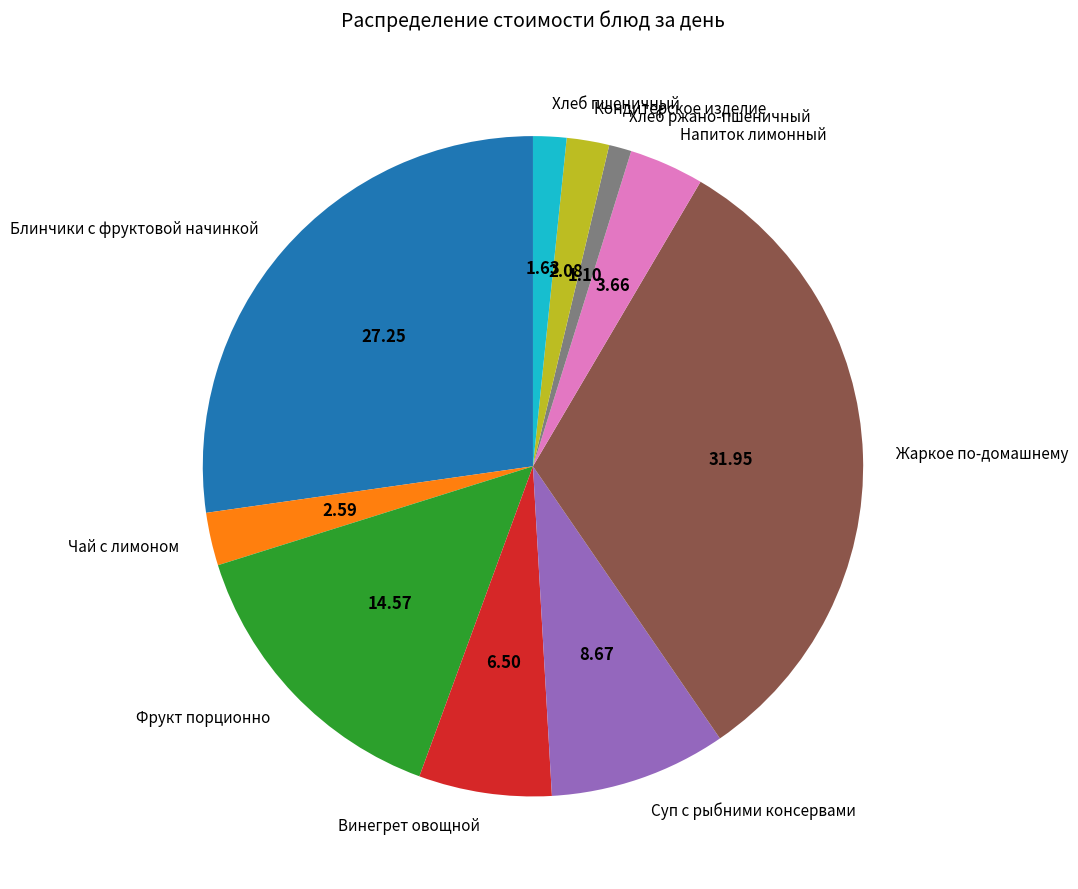

Is it true that Фрукт порционно is 15% of the pie?

True